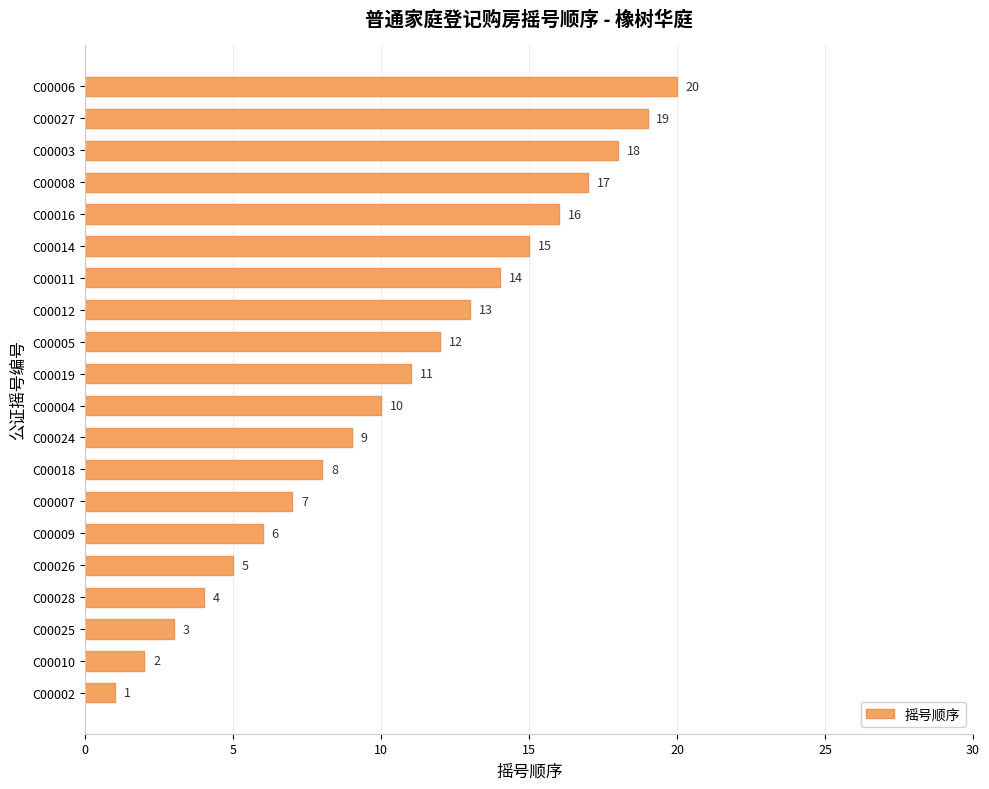

The chart shows a value of 15 at C00014. True or false?

True